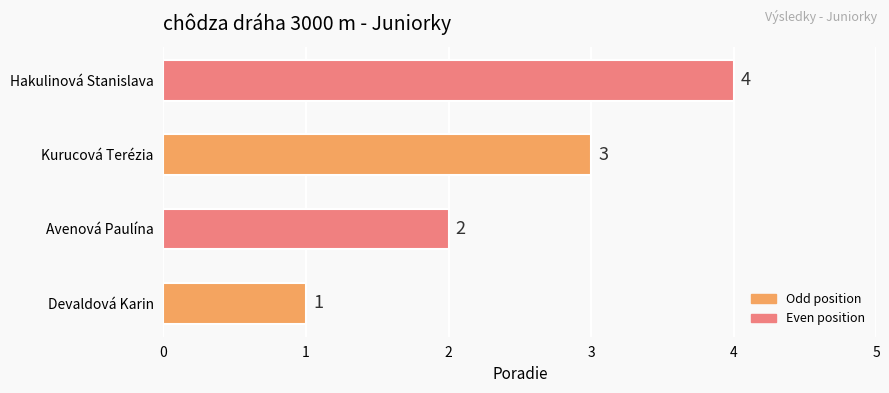

Rank the categories by value from highest to lowest.

Hakulinová Stanislava, Kurucová Terézia, Avenová Paulína, Devaldová Karin